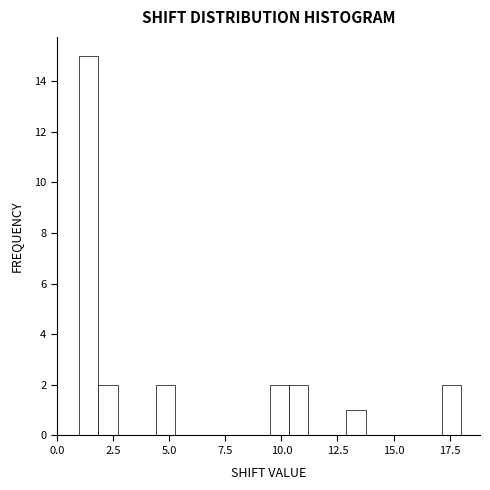

Read against the x-axis, roughly where is the centre of the tallest bar?

1.5